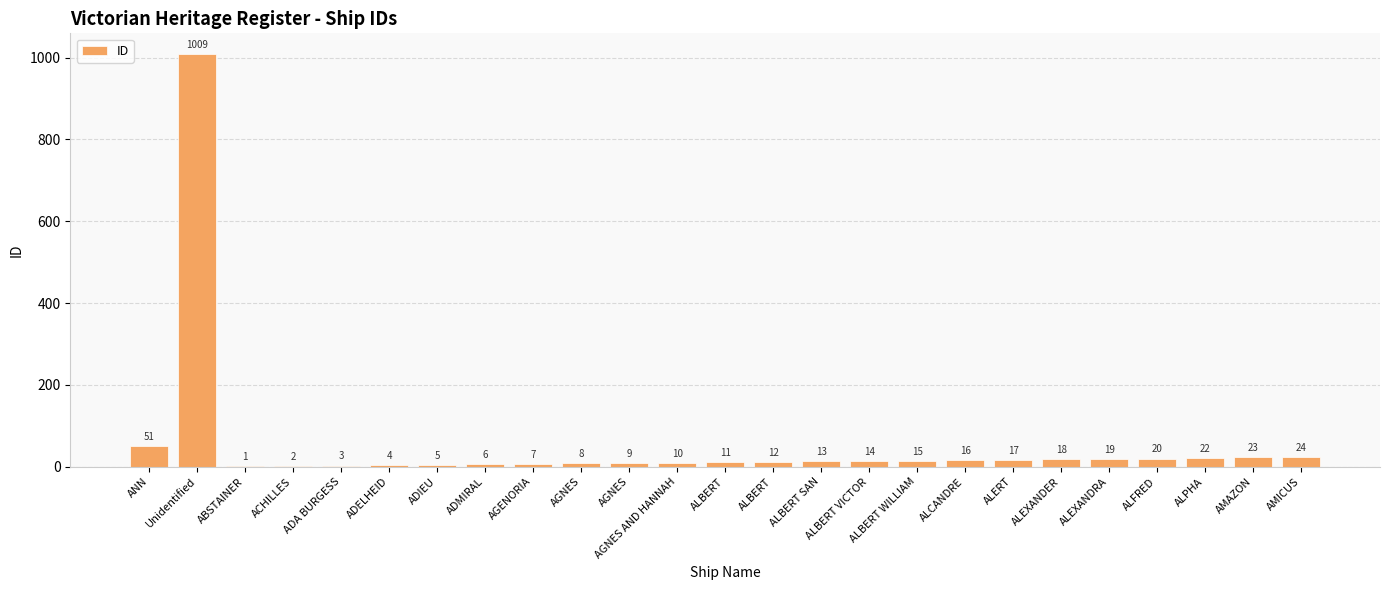

Are the bars horizontal?

No